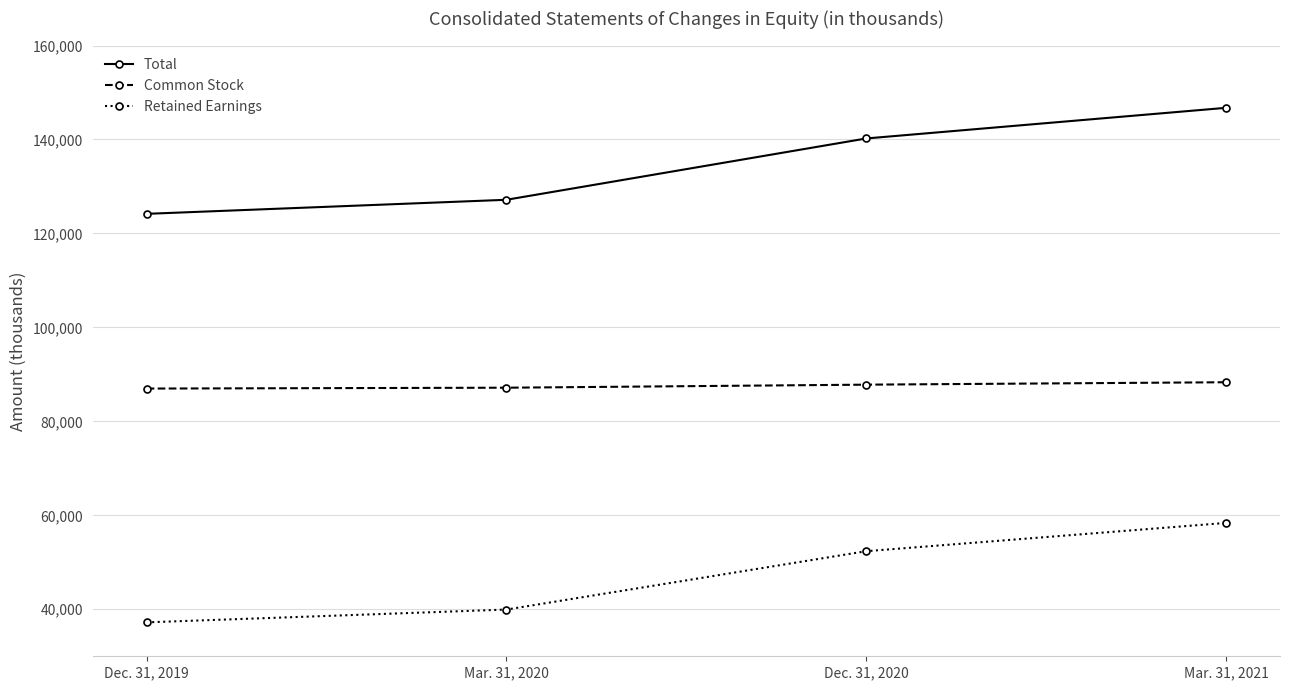

At how many categories does at least one series exceed 117044?

4